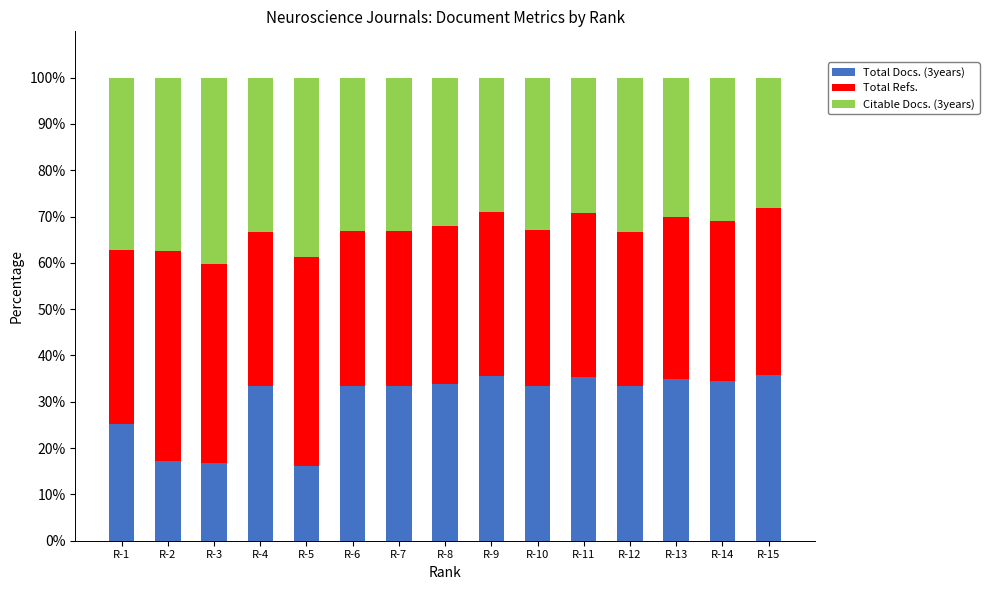

What is the difference between the Total Docs. (3years) values at R-5 and R-4?

17.2